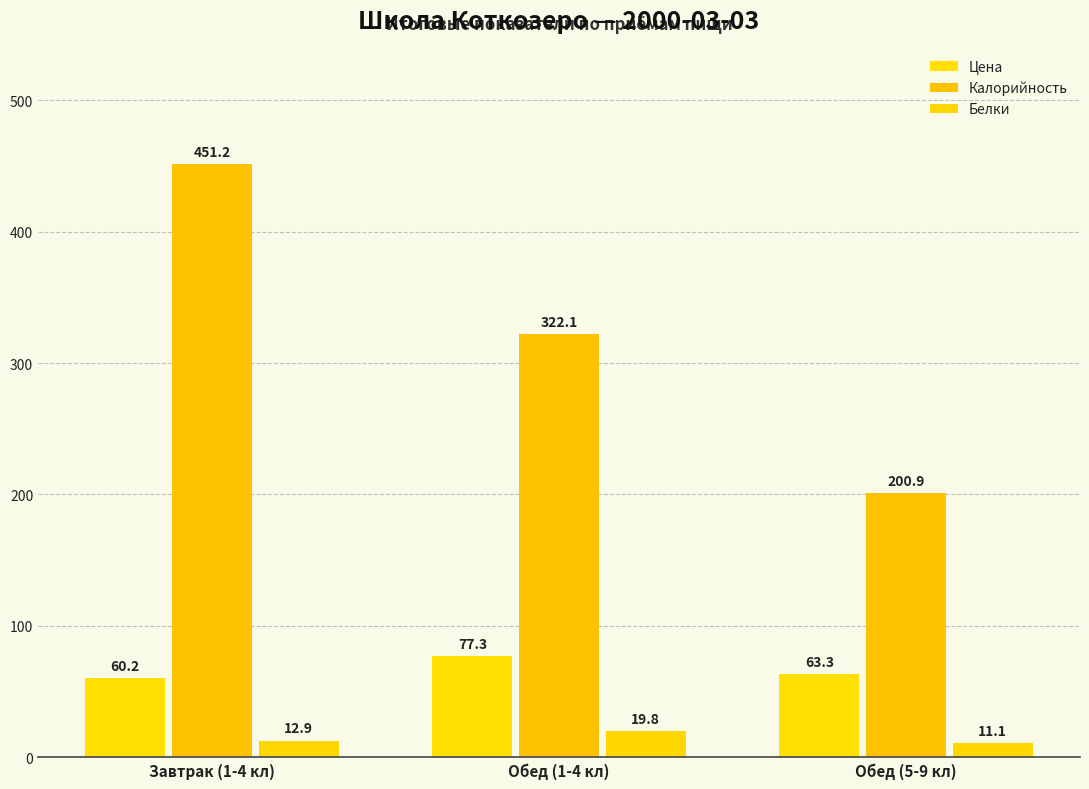

Which label corresponds to the smallest value in the chart?

Обед (5-9 кл)